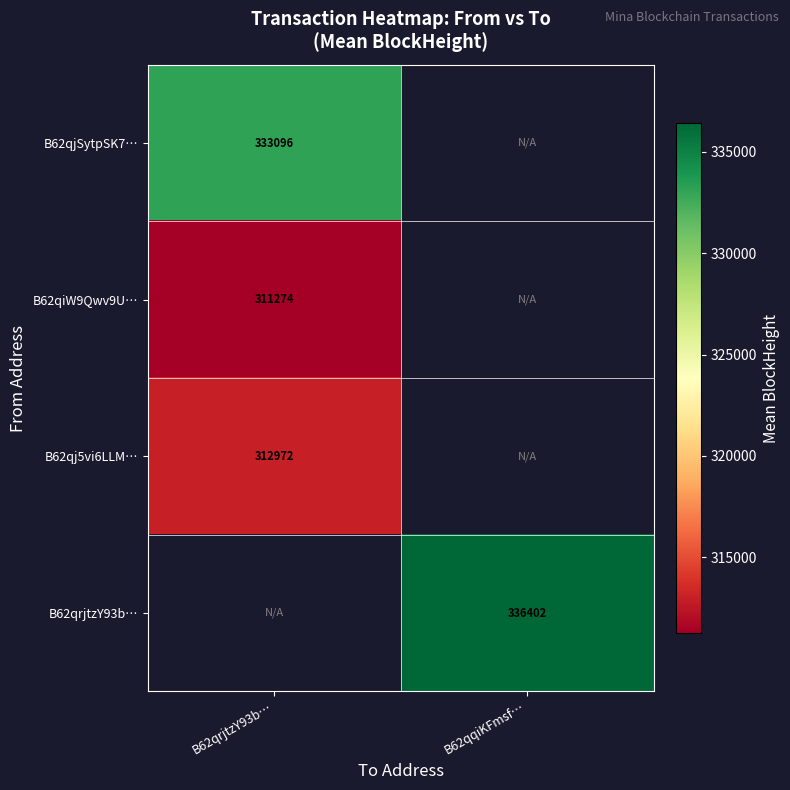

Count the number of data series in this chart.

4